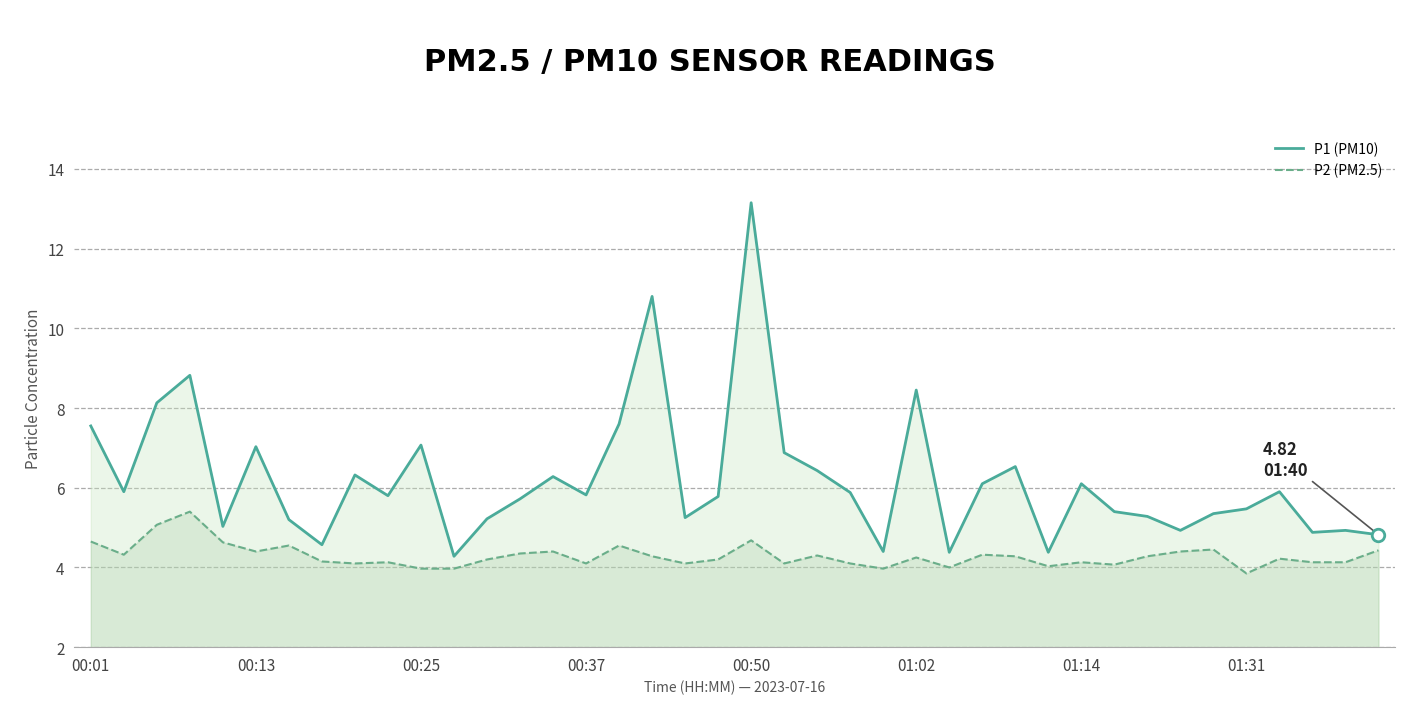

Rank the series by their average value, from lowest to highest.

P2 (PM2.5), P1 (PM10)